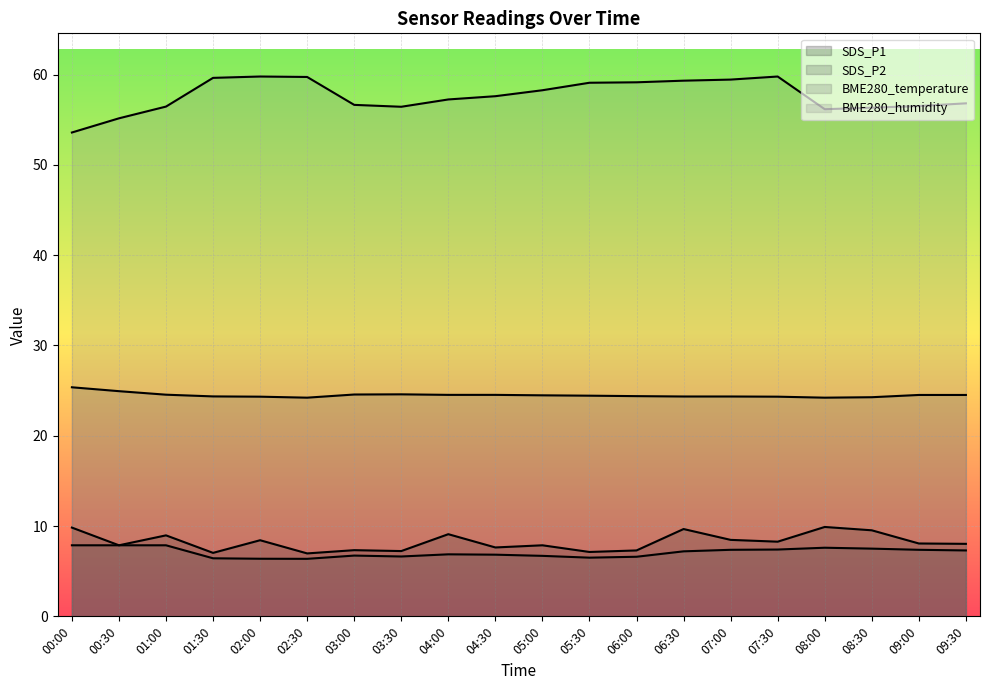

The value of SDS_P2 at 09:30 is 7.3. True or false?

True